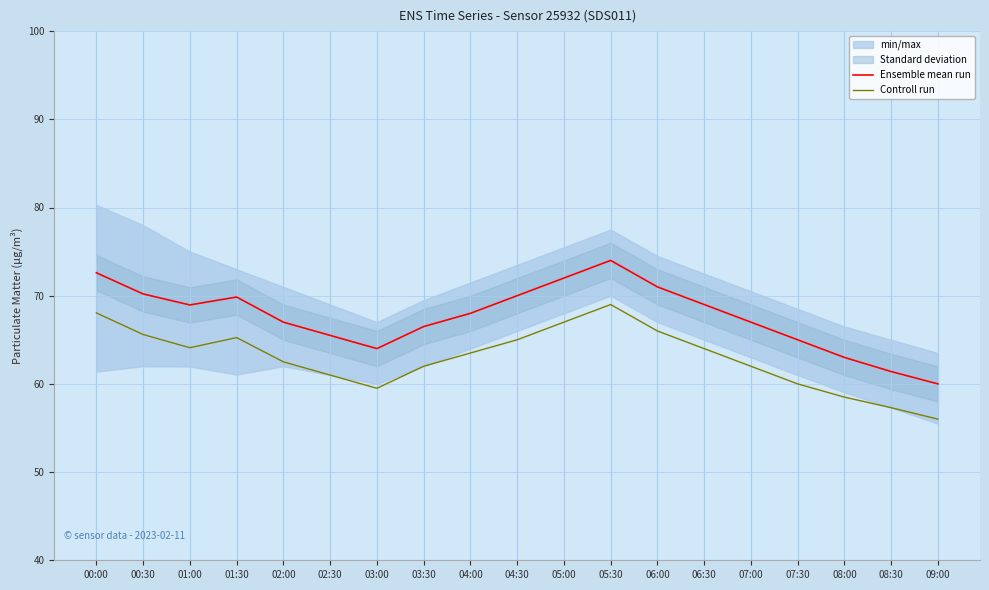

At which category does Ensemble mean run reach its first local valley?

01:00